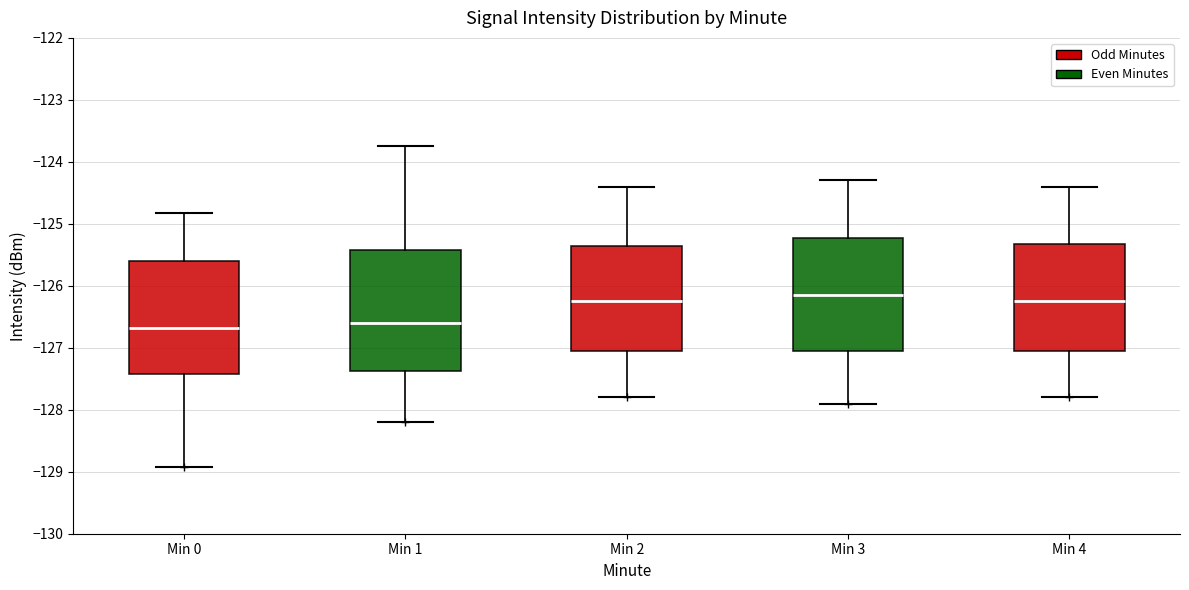

Comparing the boxes themselves (not the whiskers), which one is the tallest?

Min 1